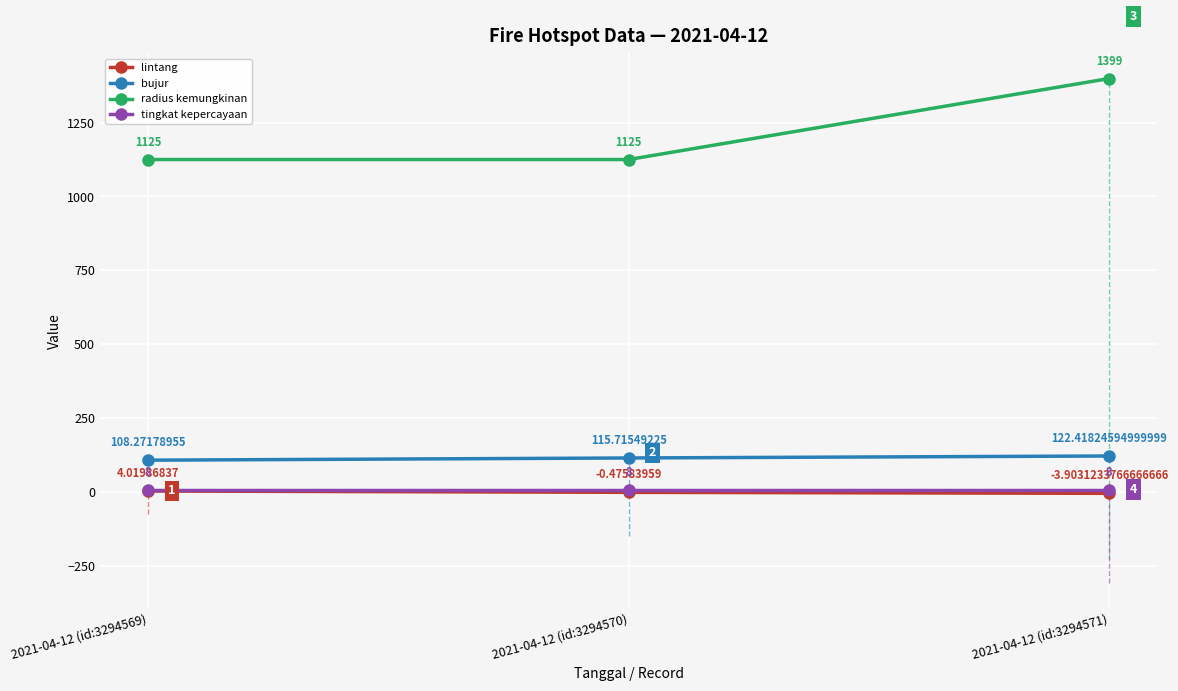

What is the maximum value for lintang?

4.0